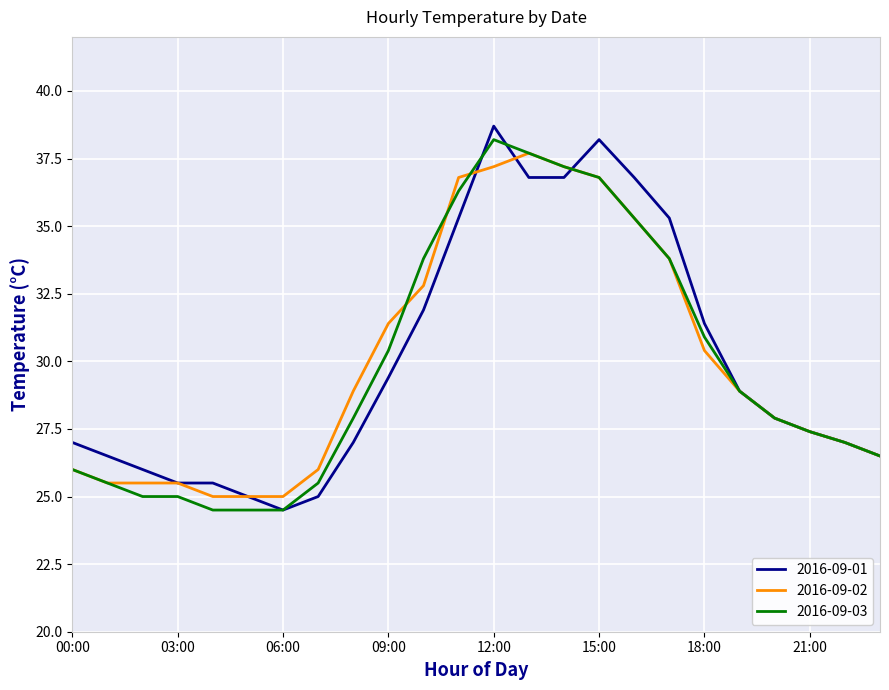

True or false: 2016-09-01 has more than 1 interior local peaks.

True